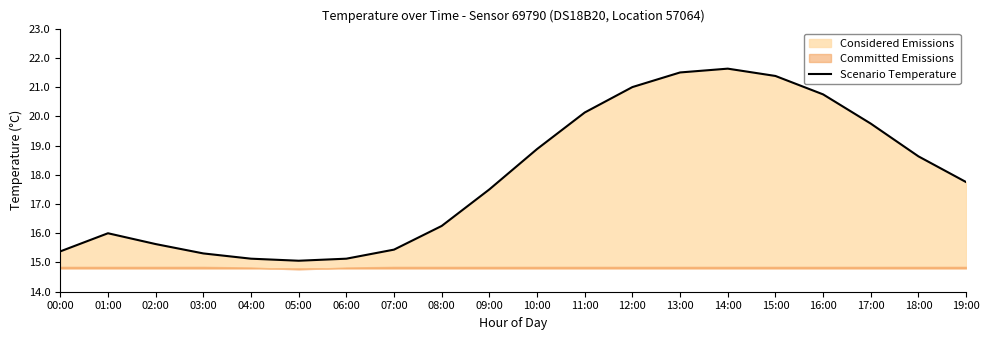

At which label does the data first exceed 17?

09:00